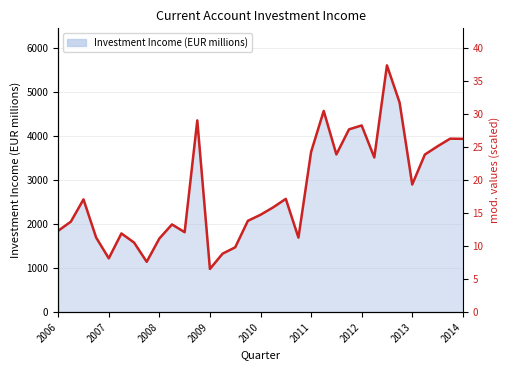

What is the change in value from 15 to 24?

+2169.8